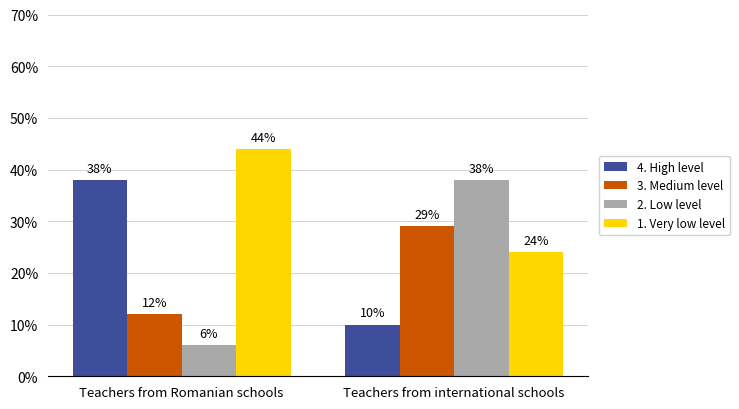

Are the bars horizontal?

No